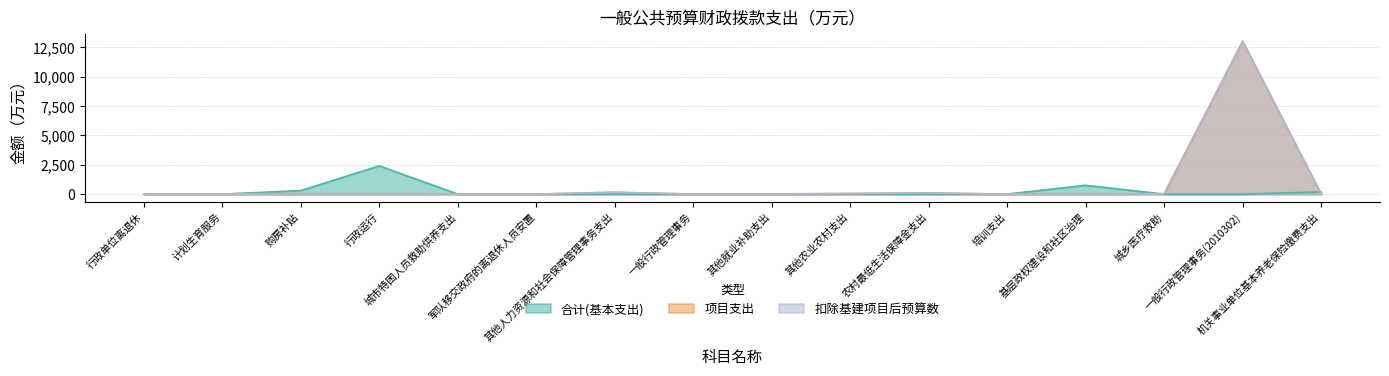

Reading left to right, extract all data points from this chart.

合计(基本支出): 行政单位离退休=19.4	计划生育服务=0.0	购房补贴=301.5	行政运行=2409.1	城市特困人员救助供养支出=0.0	军队移交政府的离退休人员安置=0.0	其他人力资源和社会保障管理事务支出=0.0	一般行政管理事务=0.0	其他就业补助支出=0.0	其他农业农村支出=0.0	农村最低生活保障金支出=0.0	培训支出=5.4	基层政权建设和社区治理=752.9	城乡医疗救助=0.0	一般行政管理事务(2010302)=0.0	机关事业单位基本养老保险缴费支出=186.6
项目支出: 行政单位离退休=0.0	计划生育服务=4.0	购房补贴=0.0	行政运行=0.0	城市特困人员救助供养支出=20.0	军队移交政府的离退休人员安置=1.4	其他人力资源和社会保障管理事务支出=157.3	一般行政管理事务=4.6	其他就业补助支出=15.5	其他农业农村支出=50.0	农村最低生活保障金支出=100.5	培训支出=0.0	基层政权建设和社区治理=0.0	城乡医疗救助=30.0	一般行政管理事务(2010302)=13015.7	机关事业单位基本养老保险缴费支出=0.0
扣除基建项目后预算数: 行政单位离退休=0.0	计划生育服务=4.0	购房补贴=0.0	行政运行=0.0	城市特困人员救助供养支出=20.0	军队移交政府的离退休人员安置=1.4	其他人力资源和社会保障管理事务支出=157.3	一般行政管理事务=4.6	其他就业补助支出=15.5	其他农业农村支出=50.0	农村最低生活保障金支出=100.5	培训支出=0.0	基层政权建设和社区治理=0.0	城乡医疗救助=30.0	一般行政管理事务(2010302)=13015.7	机关事业单位基本养老保险缴费支出=0.0